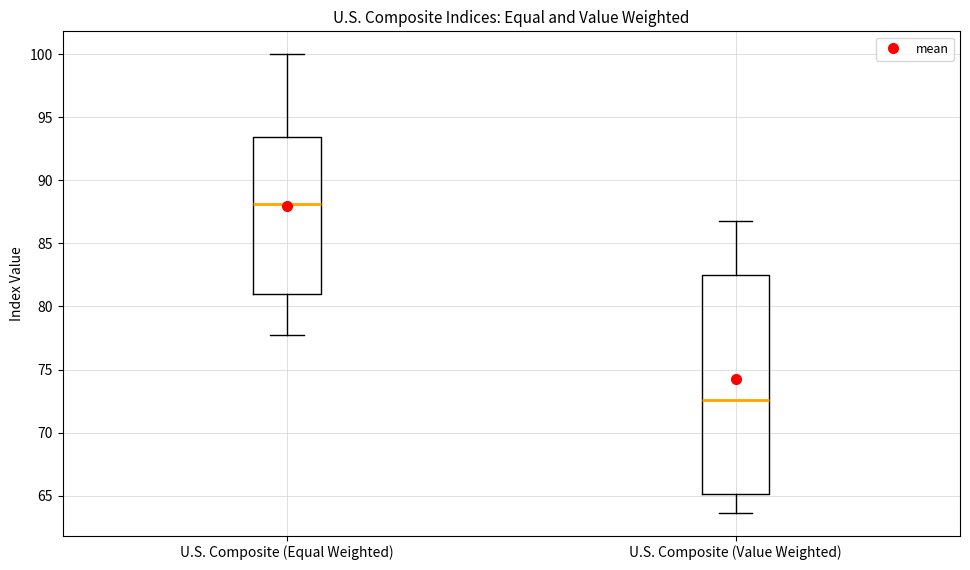

Reading left to right, transcribe this box plot: for each box, give where its median line is, the range the box spans, and where its two whiskers end, as read against the y-axis. The values are not printed on the chart, so give them approximately, as read against the axis.

U.S. Composite (Equal Weighted): median 88.0, box 81.0 to 93.5, whiskers 77.5 to 100.0
U.S. Composite (Value Weighted): median 72.5, box 65.0 to 82.5, whiskers 63.5 to 87.0